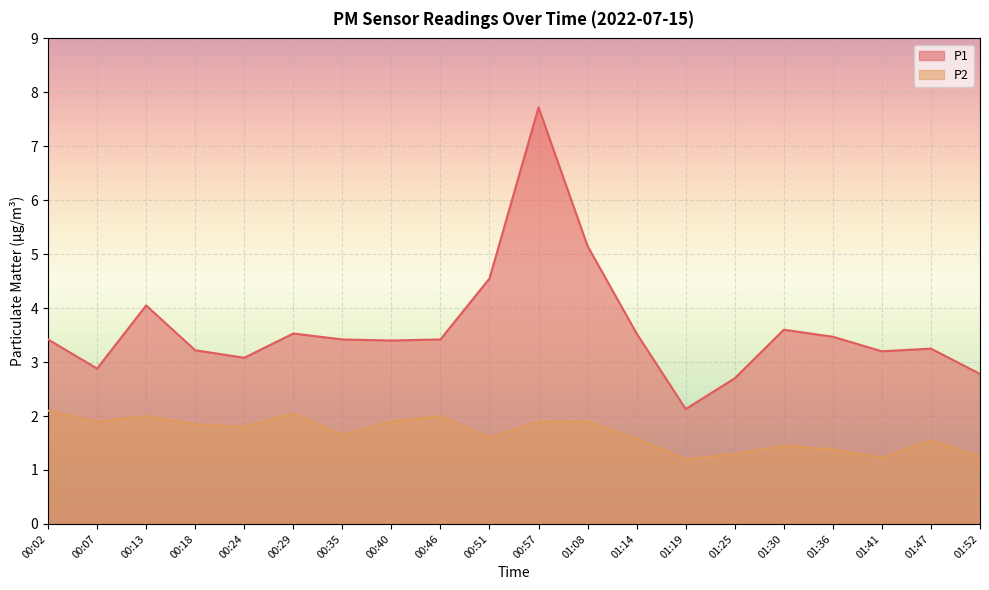

What value does the P2 series have at 00:07?

1.9